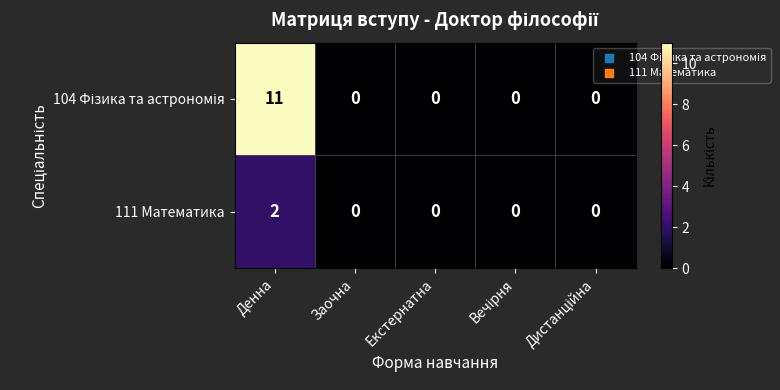

True or false: 111 Математика has a value of 1 at Заочна.

False